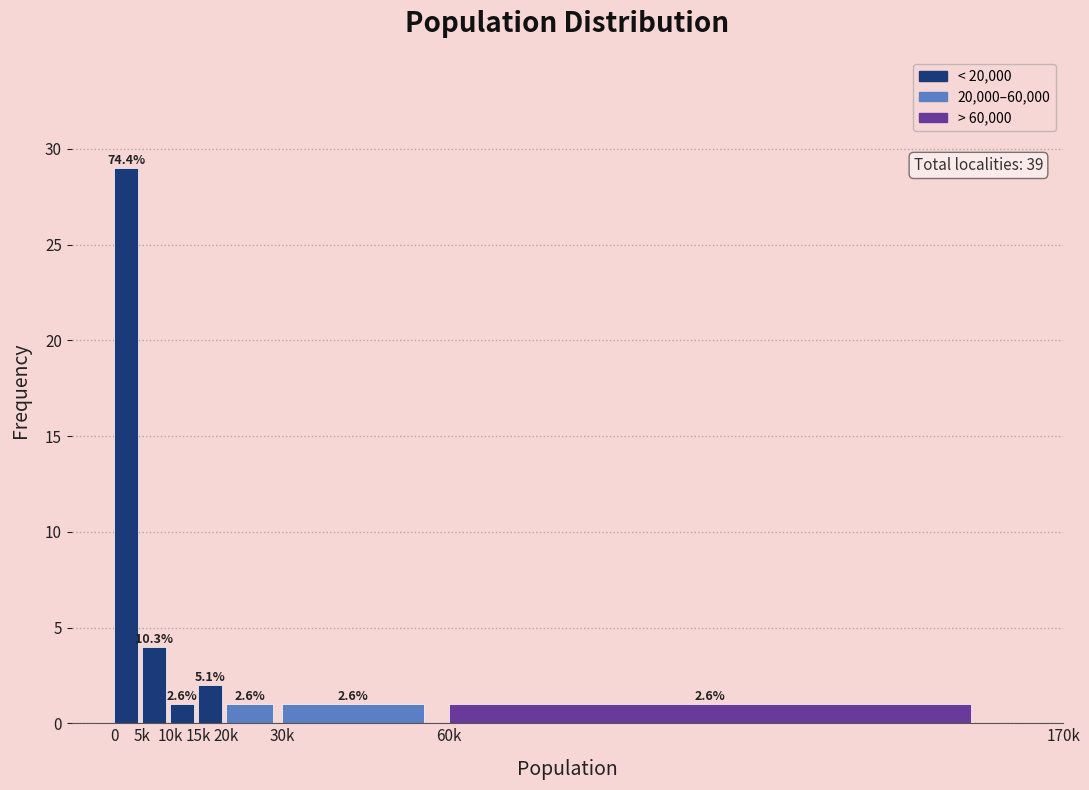

How many bars are there in total?

7